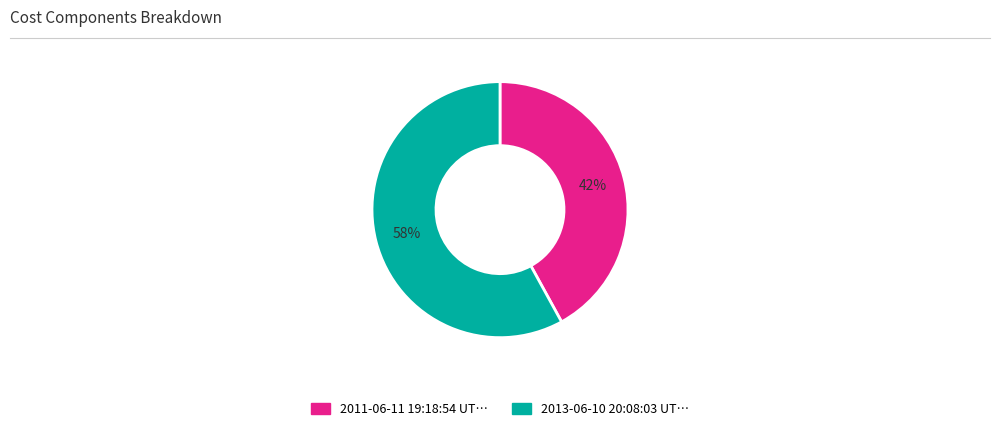

To the nearest percent, what is the average slice percentage?

50%